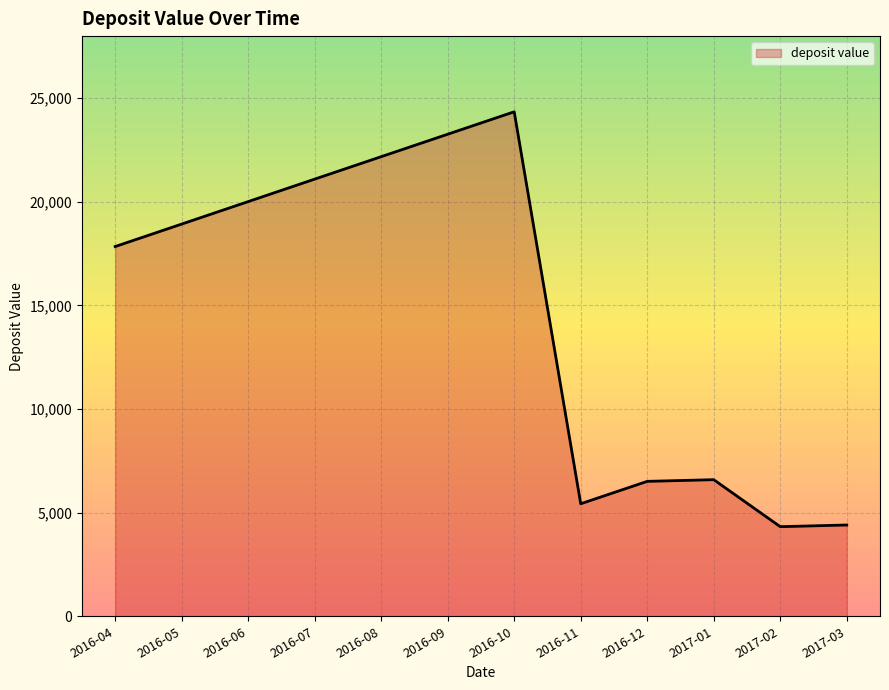

At which category does the chart reach its peak across all series?

2016-10